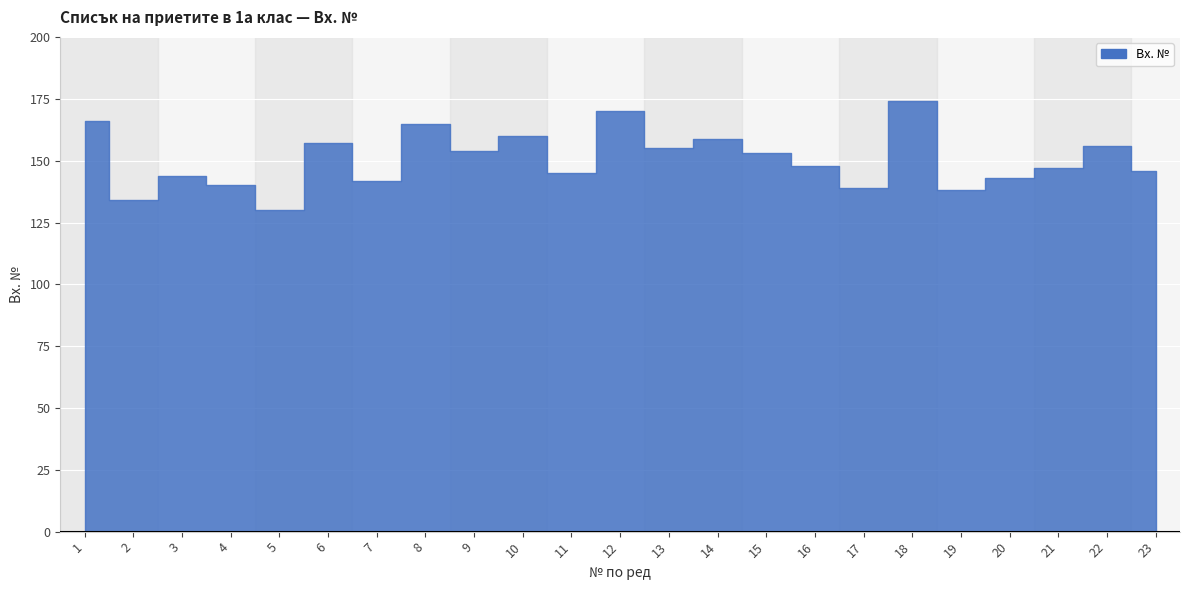

List the labels in order of value, smallest first.

5, 2, 19, 17, 4, 7, 20, 3, 11, 23, 21, 16, 15, 9, 13, 22, 6, 14, 10, 8, 1, 12, 18